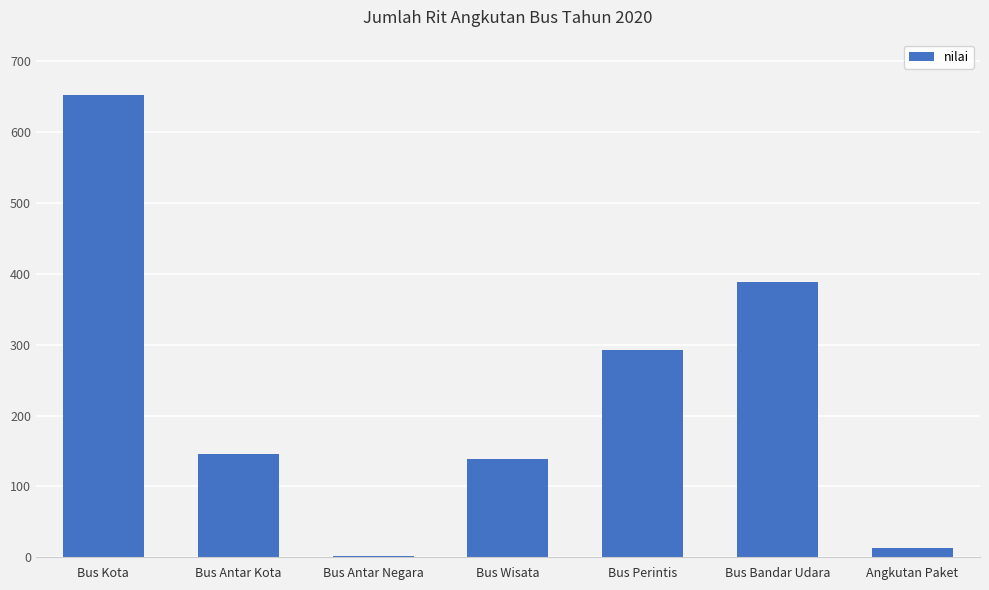

Reading left to right, list all the values displayed in this chart.

Bus Kota=652	Bus Antar Kota=146	Bus Antar Negara=2	Bus Wisata=138	Bus Perintis=292	Bus Bandar Udara=389	Angkutan Paket=13